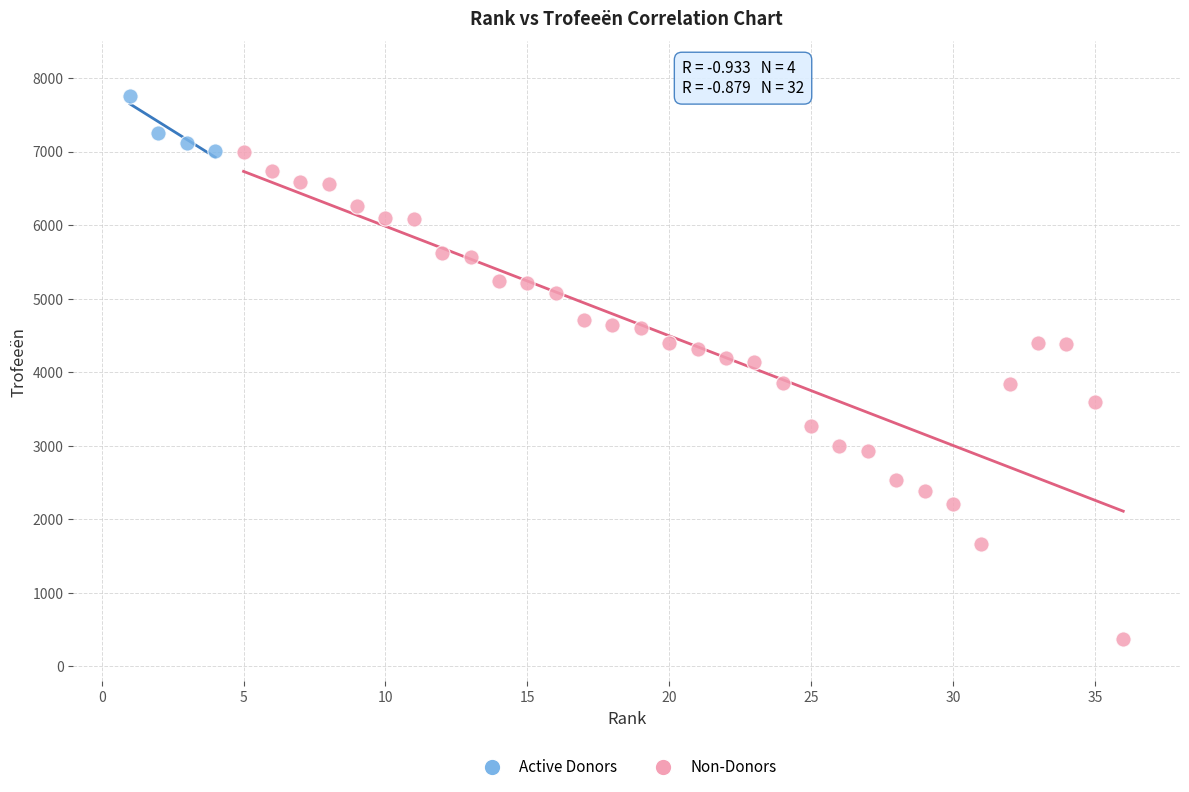

What are all the series names shown in the legend?

Active Donors, Non-Donors